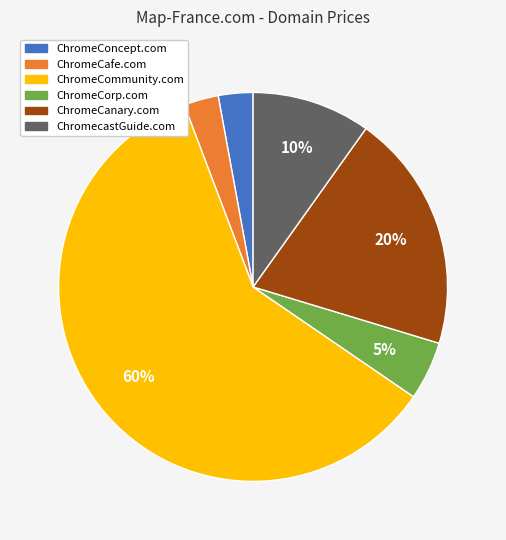

Is the sum of ChromeCorp.com and ChromeCafe.com greater than half?

No